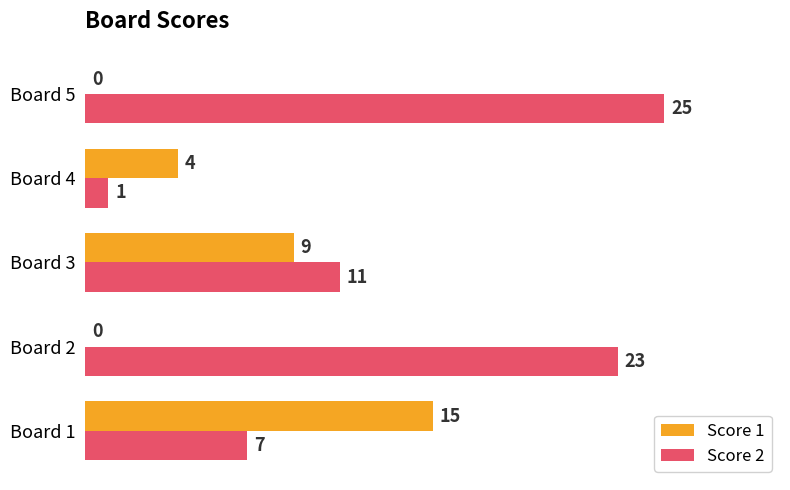

The value of Score 1 at Board 4 is 6. True or false?

False